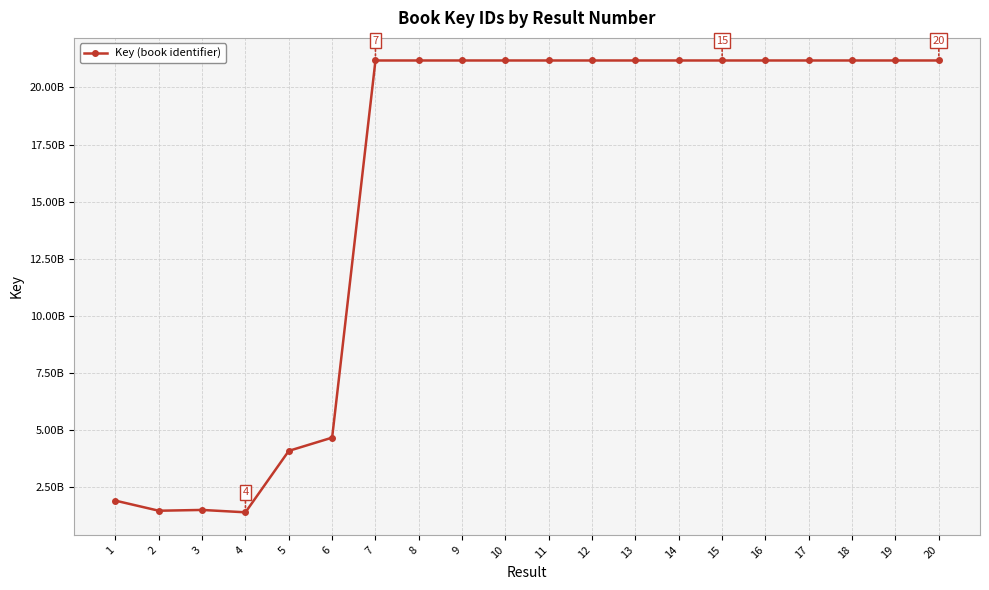

What is the difference between the maximum and minimum values?

1978012361